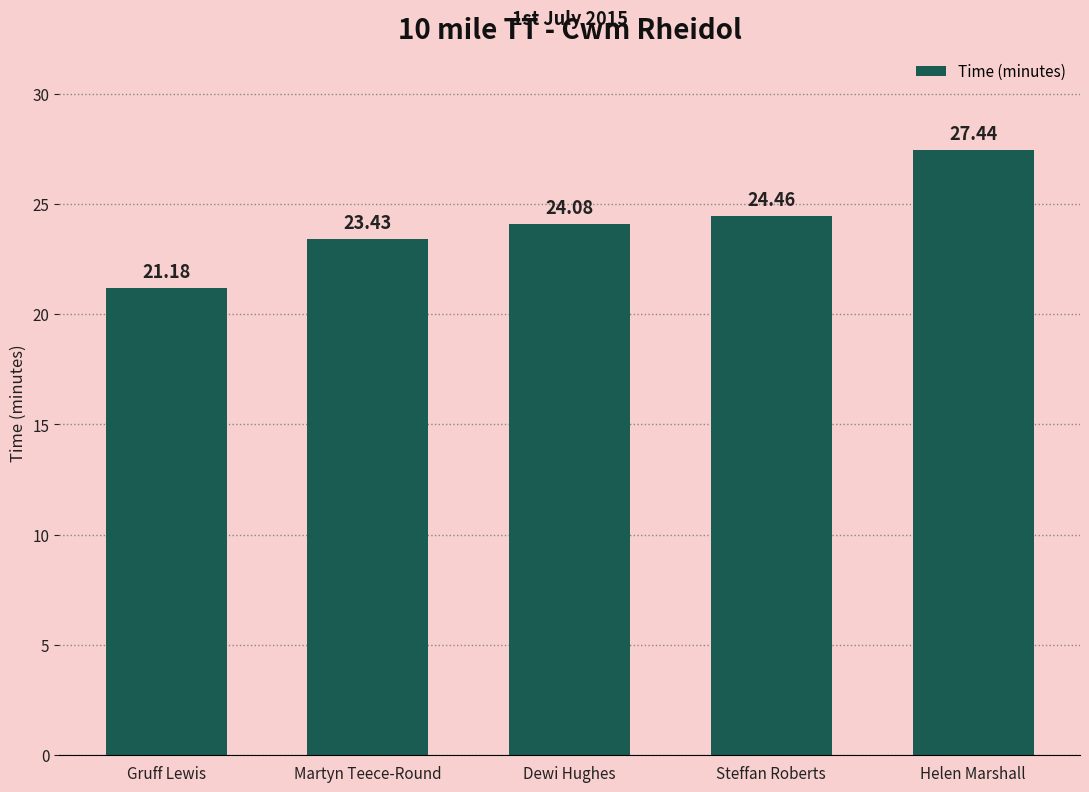

What is the sum of all values?

120.6